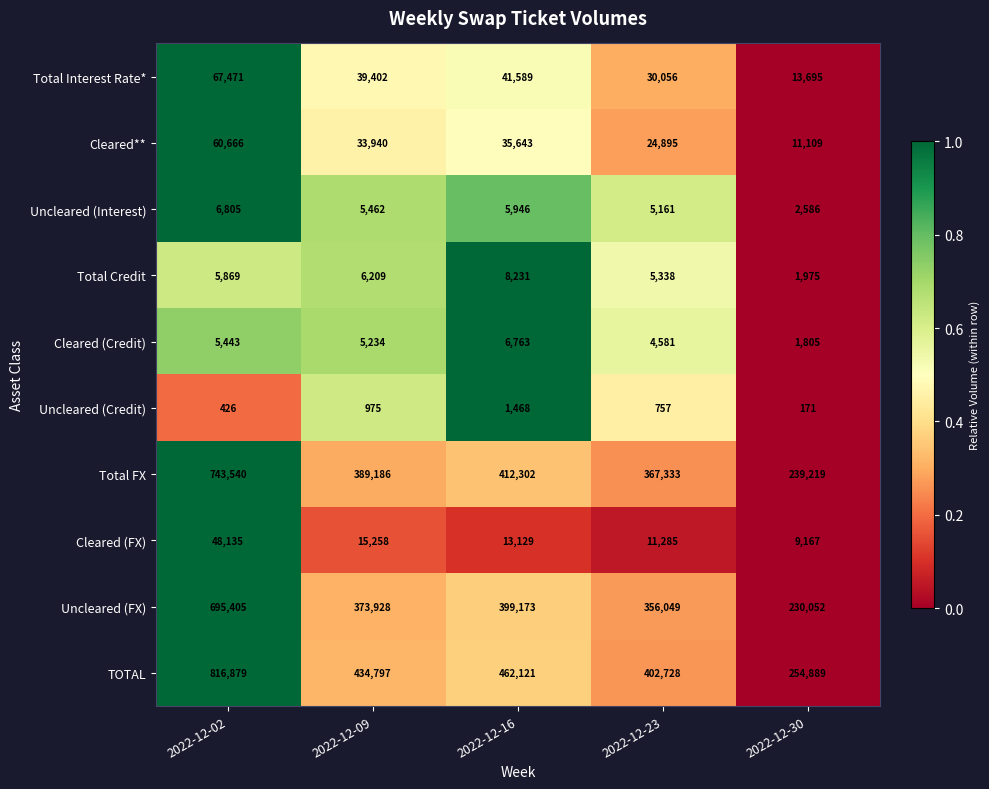

What is the spread (max minus min) of values at 2022-12-02?

816453